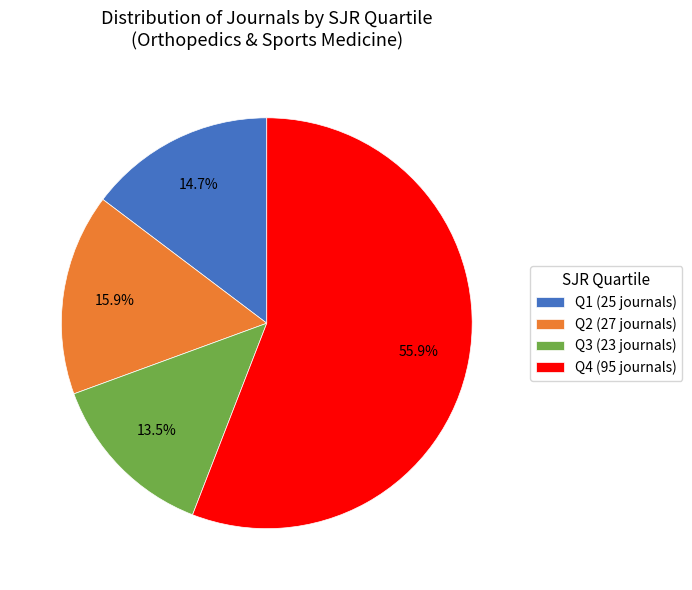

To the nearest percent, what percentage of the pie is Q1?

15%